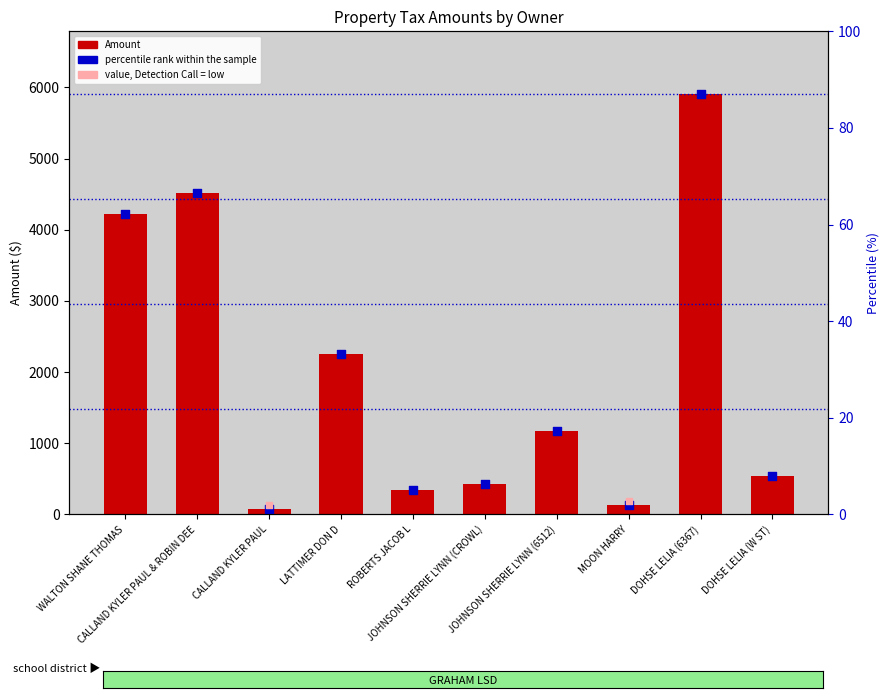

What is the total value across all series at CALLAND KYLER PAUL & ROBIN DEE?

9025.1